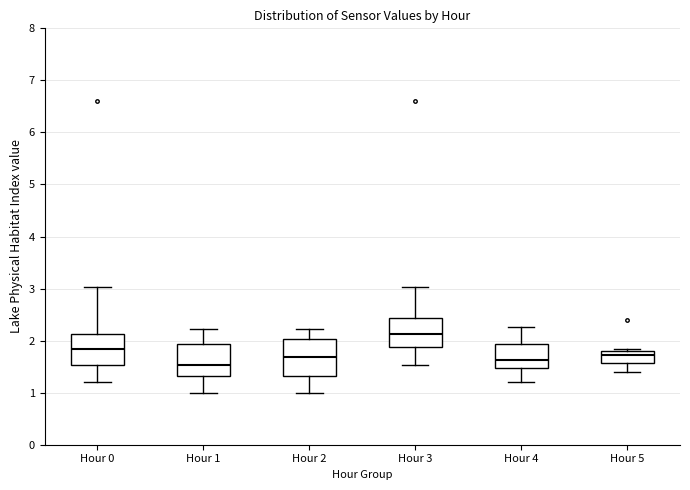

Where is the lower edge of the box for Hour 0 on the y-axis? The values are not printed on the chart, so give them approximately, as read against the axis.

1.5